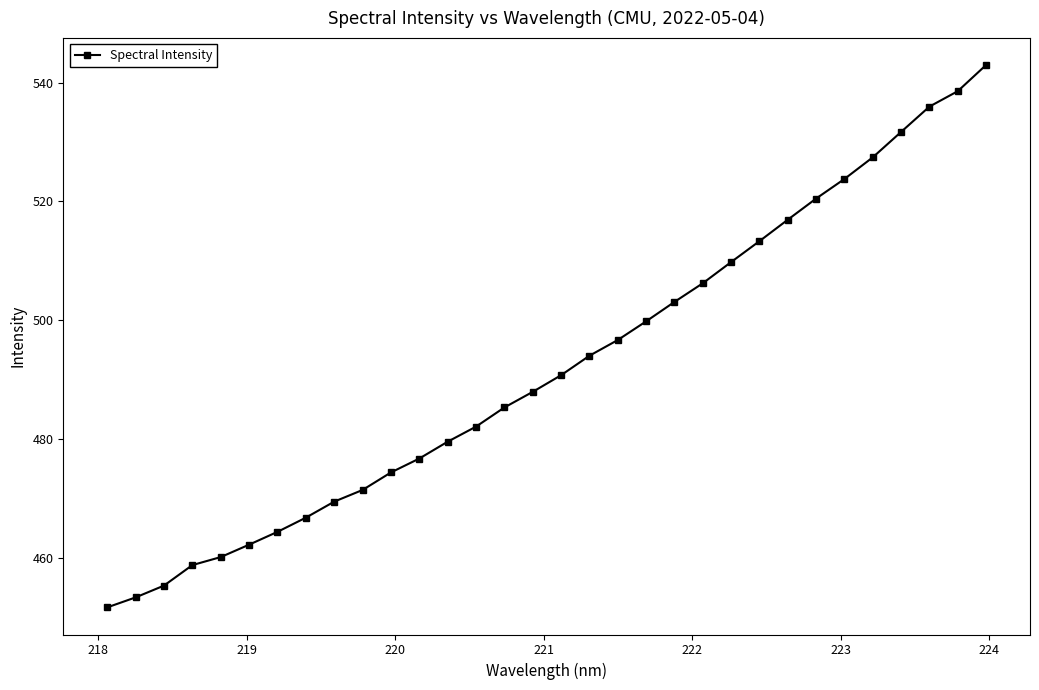

What is the value of the 18th point from the left?

494.0